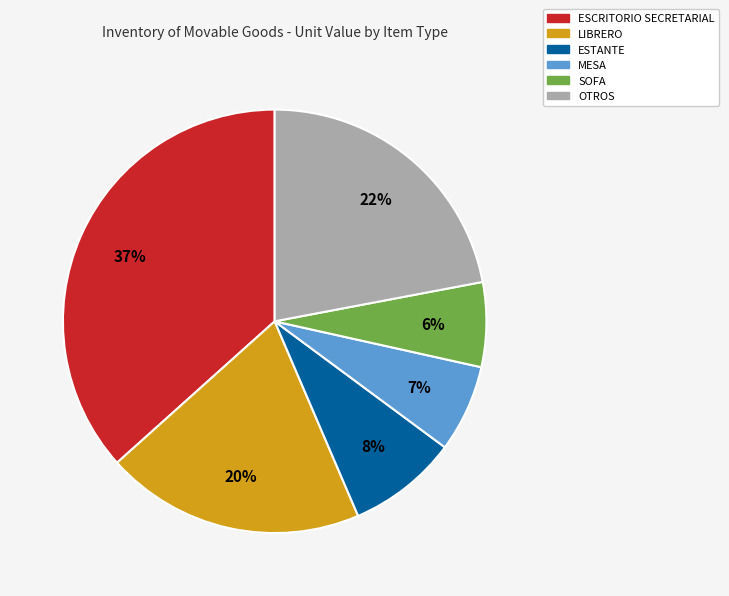

Does ESCRITORIO SECRETARIAL account for over 50% of the chart?

No